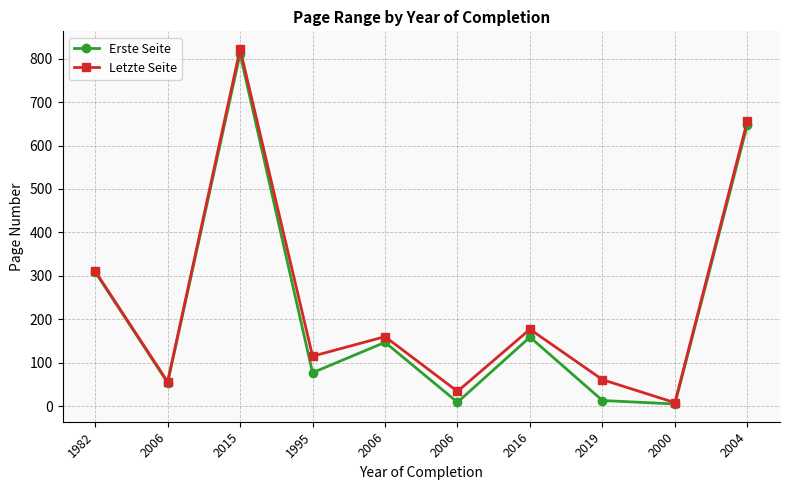

At how many categories does at least one series exceed 522?

2